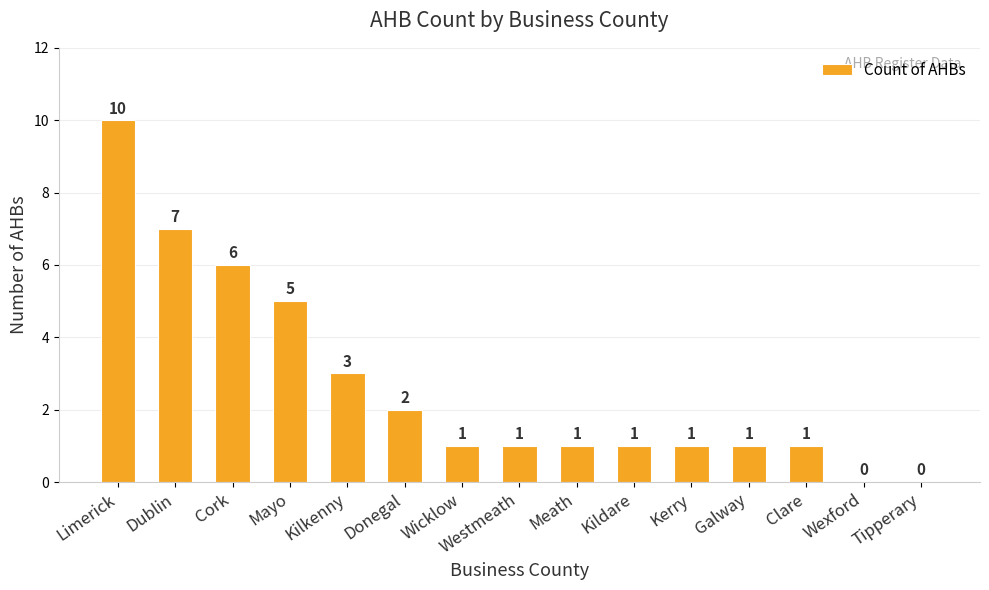

Where is the data nearest to the value 5?

Mayo